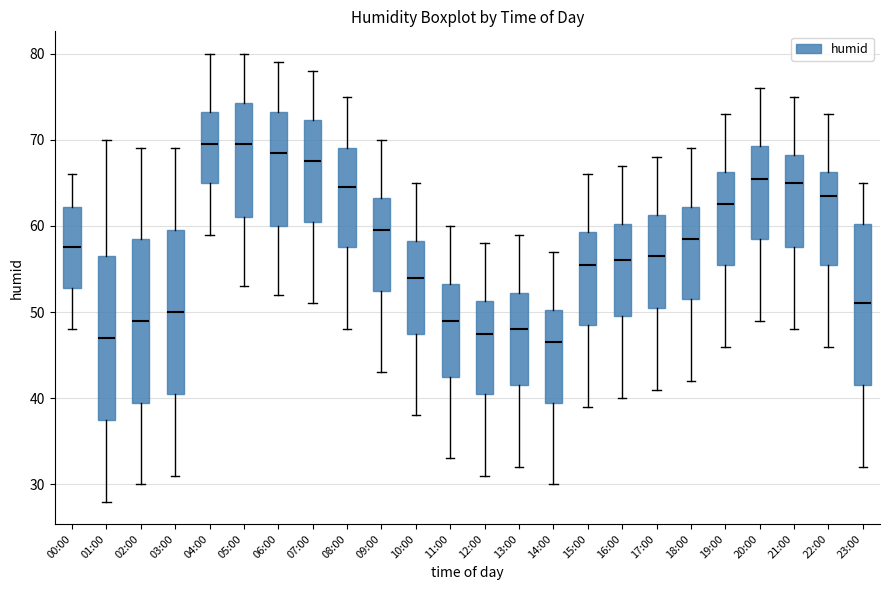

Reading left to right, read every box against the y-axis: the position of its median line, the range the box covers, and the ends of its whiskers. The values are not printed on the chart, so give them approximately, as read against the axis.

00:00: median 58, box 53 to 62, whiskers 48 to 66
01:00: median 47, box 38 to 57, whiskers 28 to 70
02:00: median 49, box 40 to 59, whiskers 30 to 69
03:00: median 50, box 41 to 60, whiskers 31 to 69
04:00: median 70, box 65 to 73, whiskers 59 to 80
05:00: median 70, box 61 to 74, whiskers 53 to 80
06:00: median 69, box 60 to 73, whiskers 52 to 79
07:00: median 68, box 61 to 72, whiskers 51 to 78
08:00: median 65, box 58 to 69, whiskers 48 to 75
09:00: median 60, box 53 to 63, whiskers 43 to 70
10:00: median 54, box 48 to 58, whiskers 38 to 65
11:00: median 49, box 43 to 53, whiskers 33 to 60
12:00: median 48, box 41 to 51, whiskers 31 to 58
13:00: median 48, box 42 to 52, whiskers 32 to 59
14:00: median 47, box 40 to 50, whiskers 30 to 57
15:00: median 56, box 49 to 59, whiskers 39 to 66
16:00: median 56, box 50 to 60, whiskers 40 to 67
17:00: median 57, box 51 to 61, whiskers 41 to 68
18:00: median 59, box 52 to 62, whiskers 42 to 69
19:00: median 63, box 56 to 66, whiskers 46 to 73
20:00: median 66, box 59 to 69, whiskers 49 to 76
21:00: median 65, box 58 to 68, whiskers 48 to 75
22:00: median 64, box 56 to 66, whiskers 46 to 73
23:00: median 51, box 42 to 60, whiskers 32 to 65